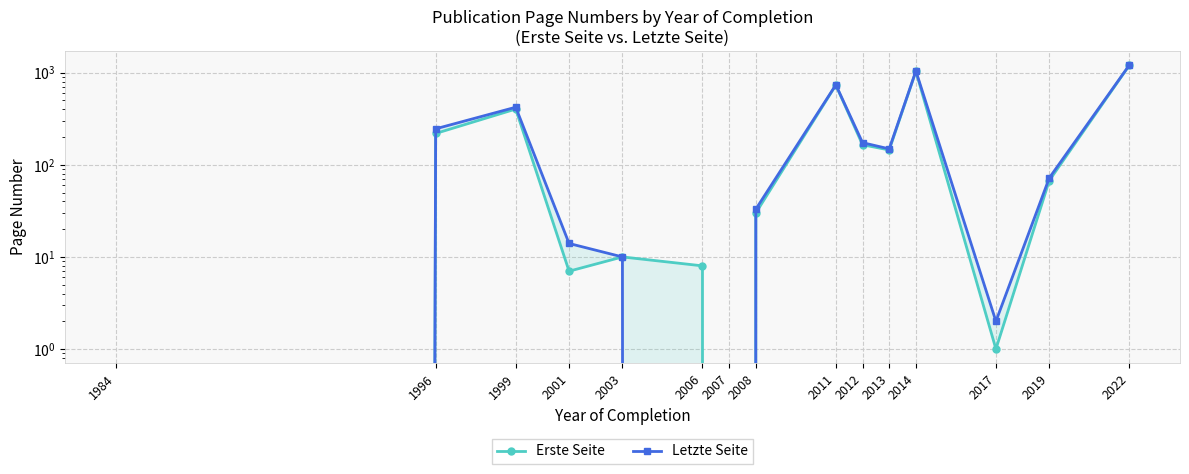

What is the average value of the Erste Seite series?

268.4